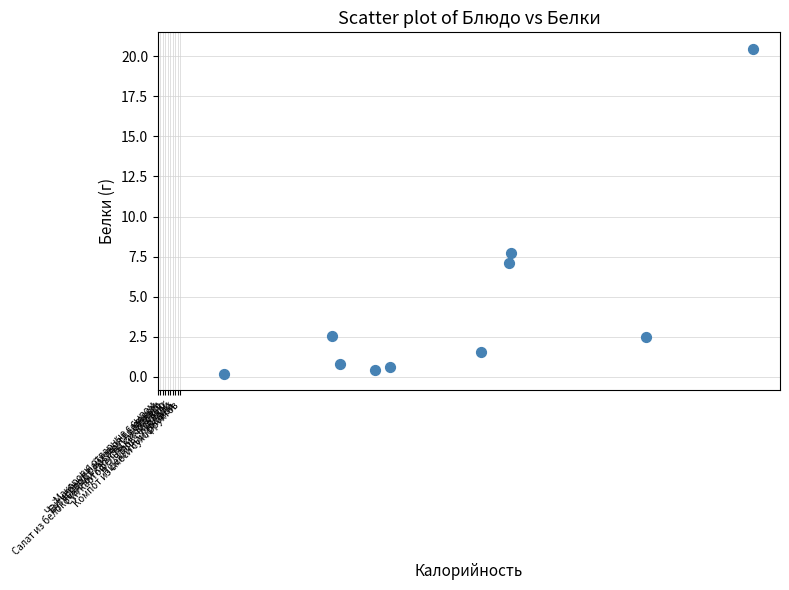

What Y value in the scatter plot is closest to 10?

7.7